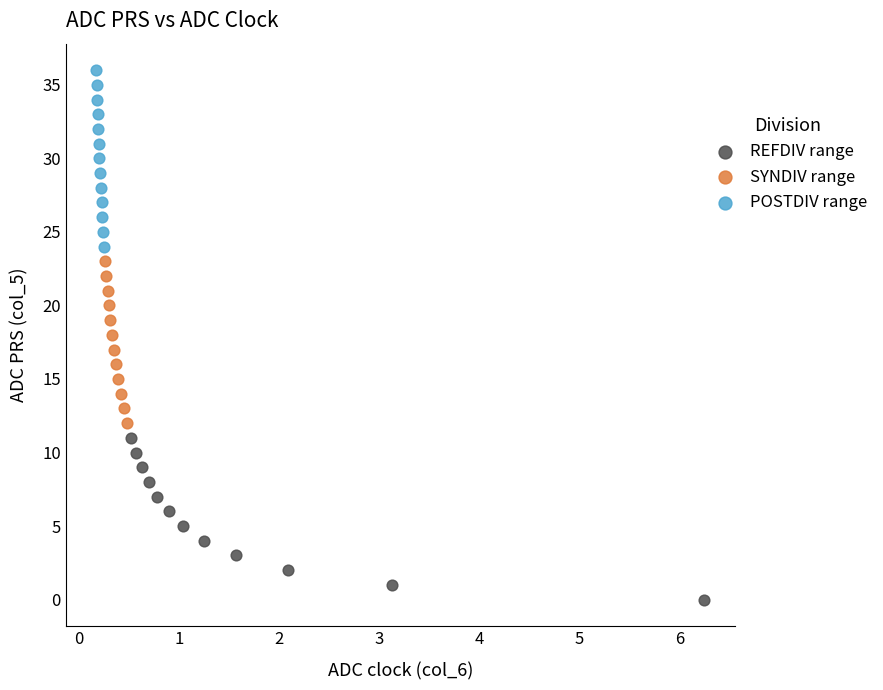

What are all the series names shown in the legend?

REFDIV range, SYNDIV range, POSTDIV range